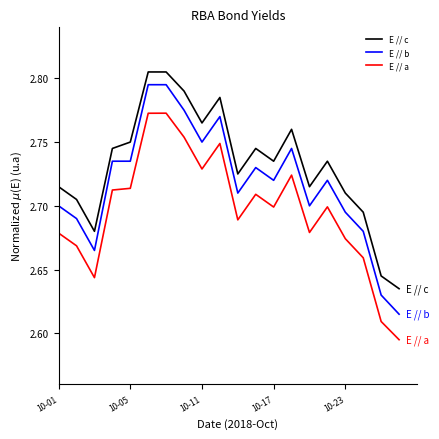

Which series has the largest range (max minus min)?

E // b